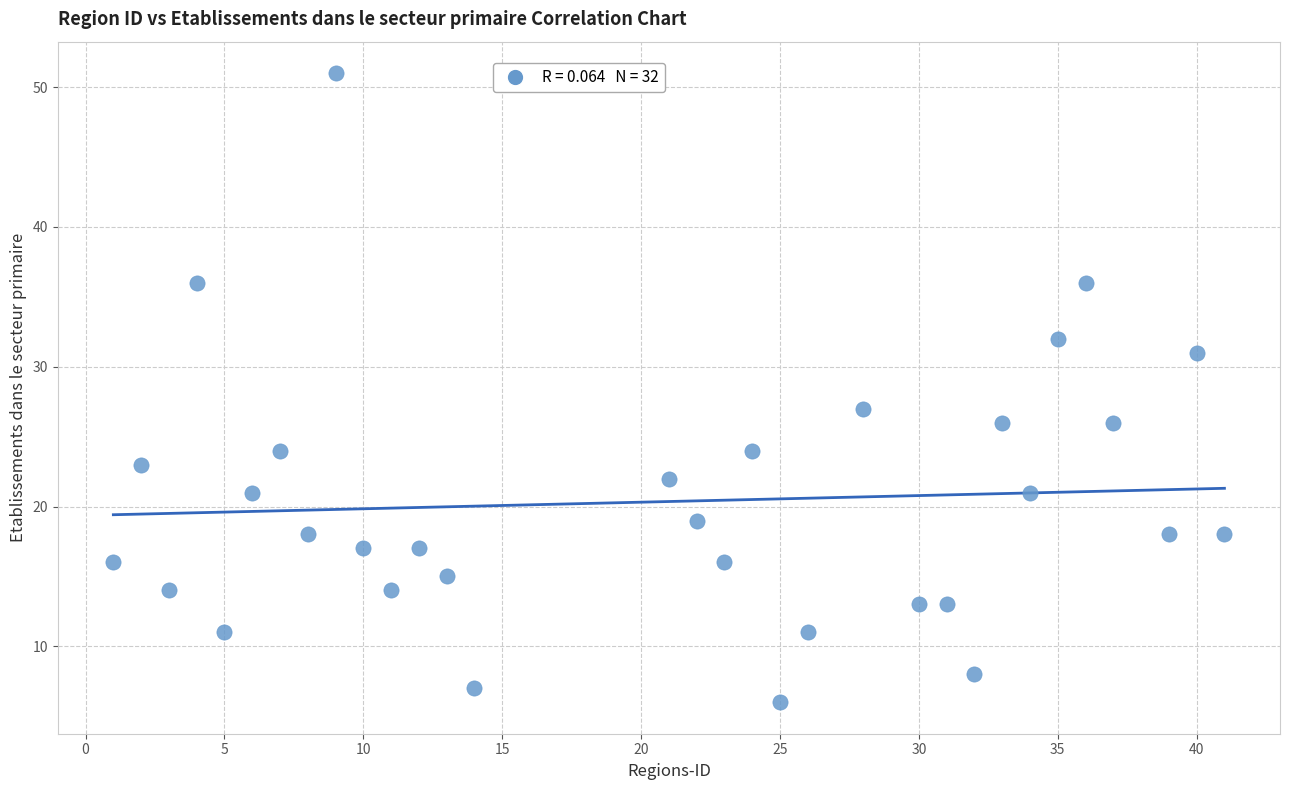

What Y value in the scatter plot is closest to 28?

27